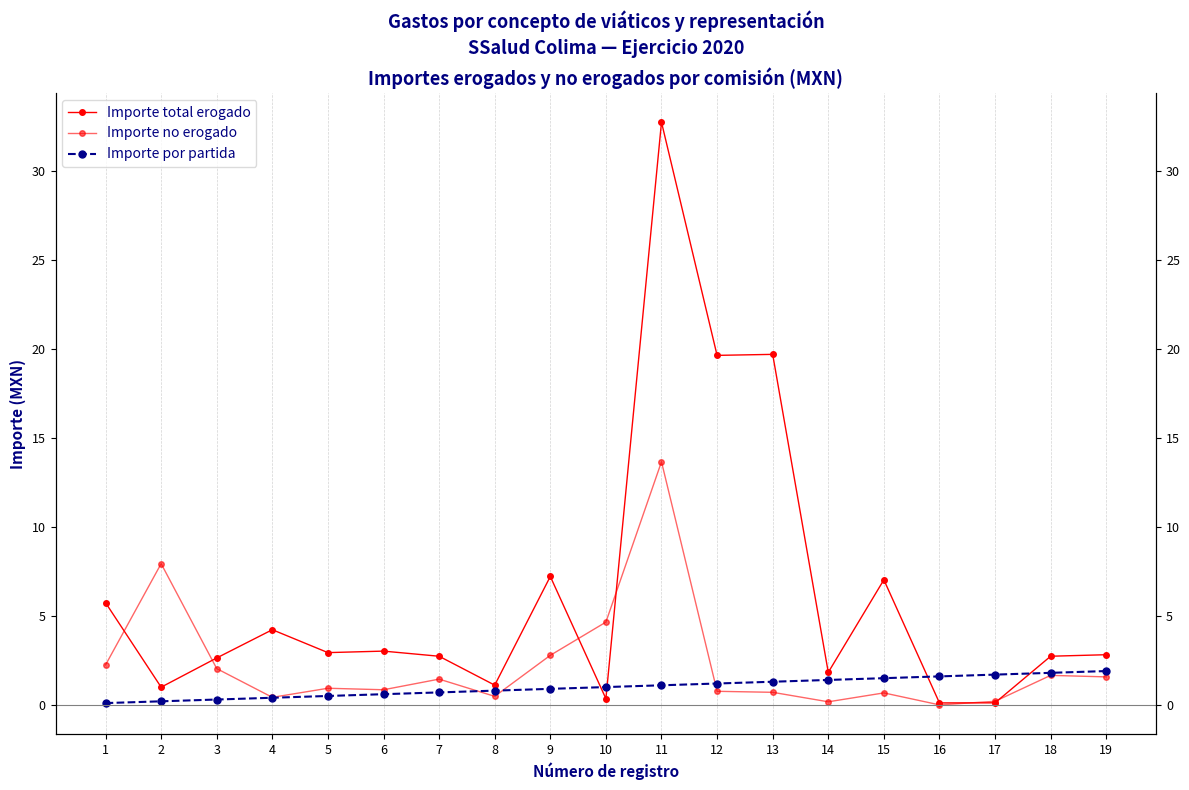

At how many categories does at least one series exceed 2?

15